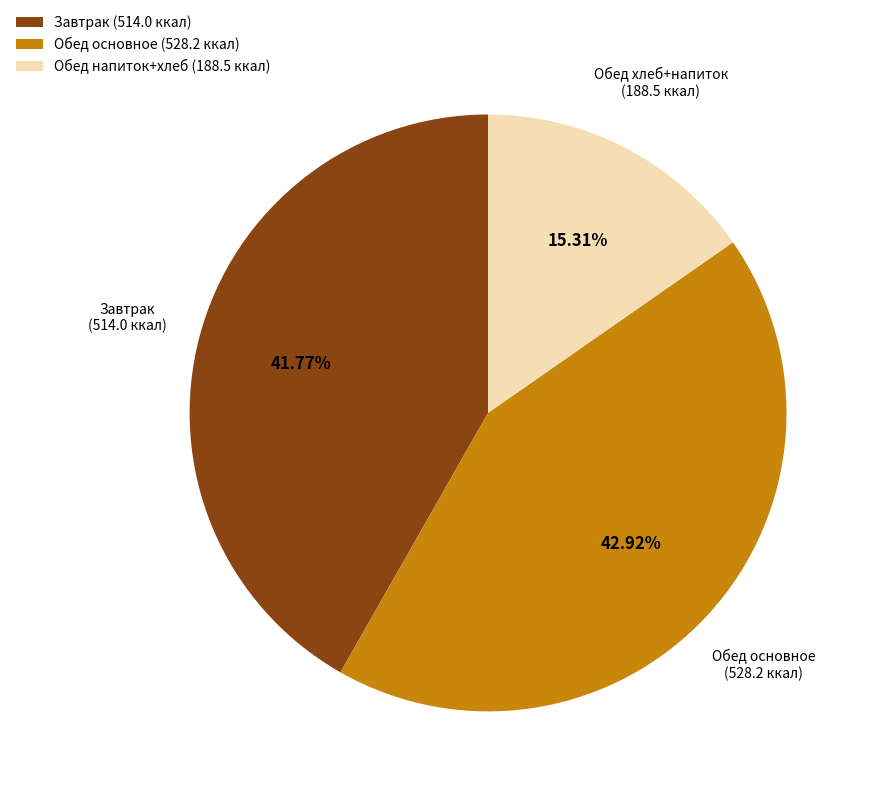

Rank the categories by value from lowest to highest.

Обед напиток+хлеб (188.5 ккал), Завтрак (514.0 ккал), Обед основное (528.2 ккал)